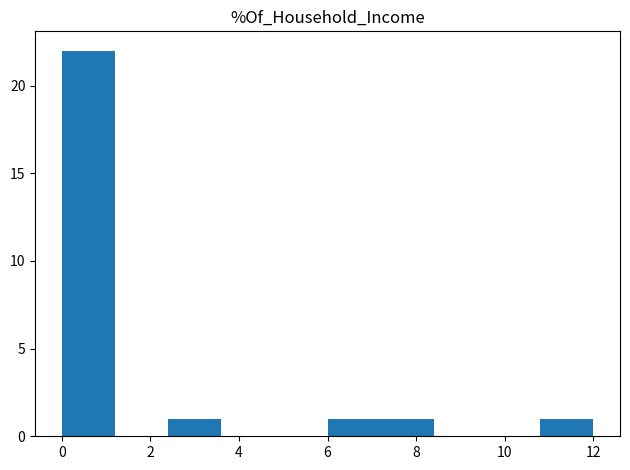

Reading left to right, list every bar in this chart as the range it spans on the x-axis followed by its height. The values are not printed on the chart, so give them approximately, as read against the axis.

0.0 to 1.2: 22
1.2 to 2.4: 0
2.4 to 3.6: 1
3.6 to 4.8: 0
4.8 to 6.0: 0
6.0 to 7.2: 1
7.2 to 8.4: 1
8.4 to 9.6: 0
9.6 to 10.8: 0
10.8 to 12.0: 1